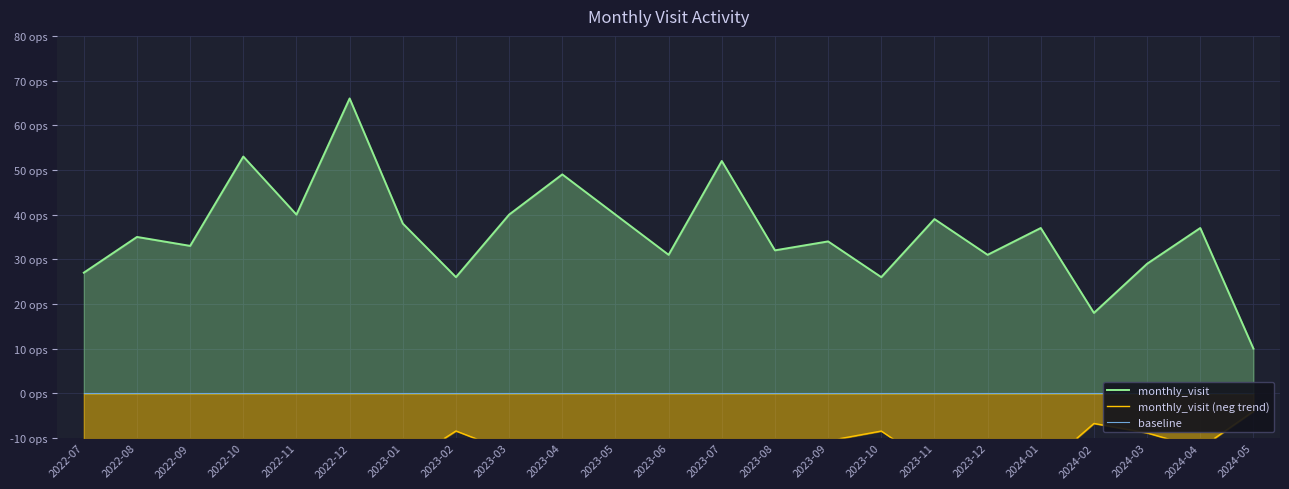

Reading left to right, transcribe all the data shown in this chart.

monthly_visit: 27.0	35.0	33.0	53.0	40.0	66.0	38.0	26.0	40.0	49.0	40.0	31.0	52.0	32.0	34.0	26.0	39.0	31.0	37.0	18.0	29.0	37.0	10.0
monthly_visit (neg trend): -10.8	-11.5	-10.5	-20.8	-18.3	-29.3	-16.0	-8.4	-13.0	-18.4	-17.6	-15.4	-22.4	-11.5	-10.6	-8.4	-16.5	-15.3	-17.1	-6.8	-8.9	-12.3	-4.0
baseline: 0.0	0.0	0.0	0.0	0.0	0.0	0.0	0.0	0.0	0.0	0.0	0.0	0.0	0.0	0.0	0.0	0.0	0.0	0.0	0.0	0.0	0.0	0.0